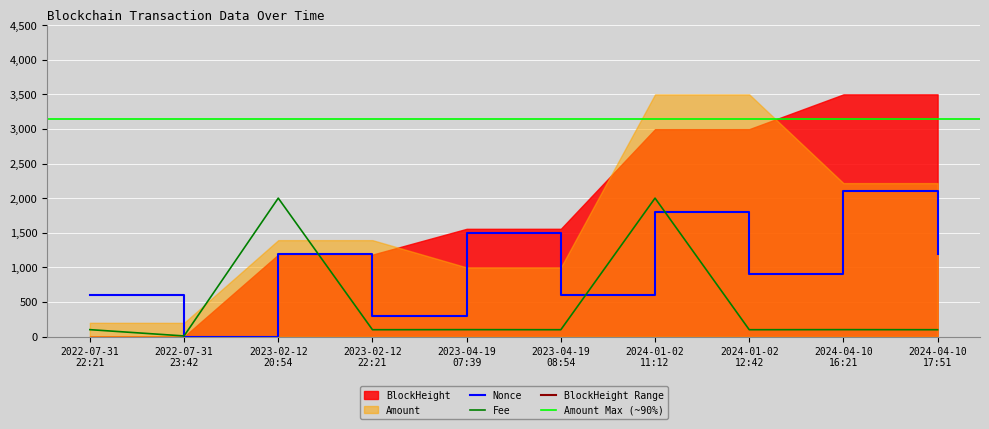

True or false: Nonce and Fee cross at least once.

True